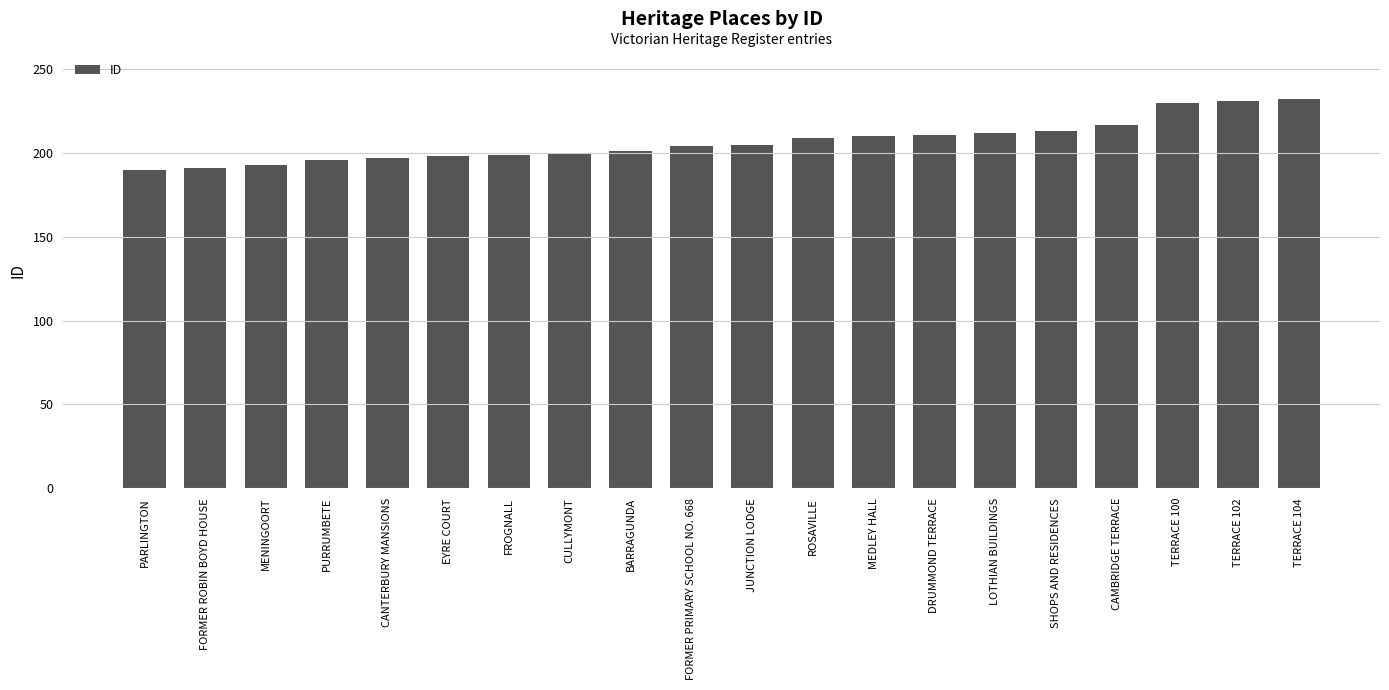

True or false: the data shows 209 at ROSAVILLE.

True